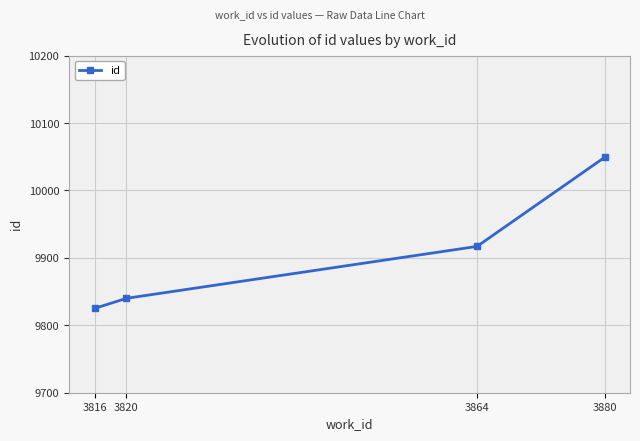

What is the value of the 4th point from the left?

10049